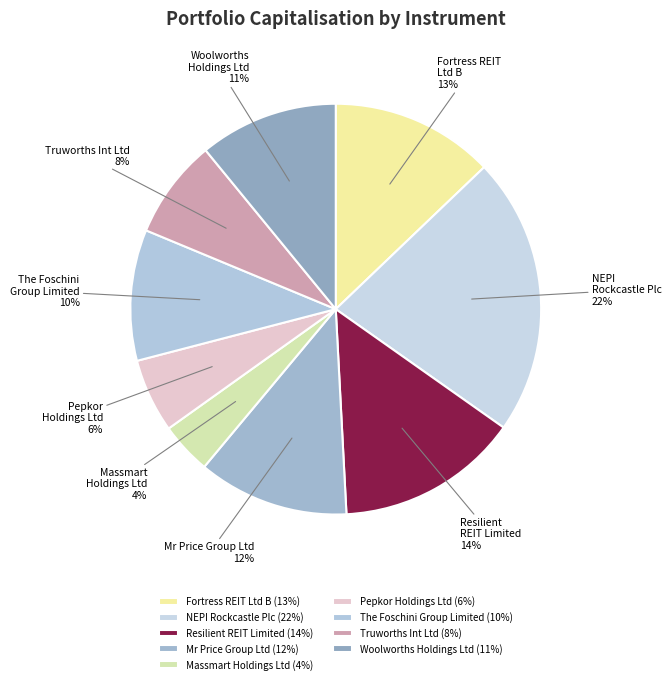

Count the number of slices in the pie.

9